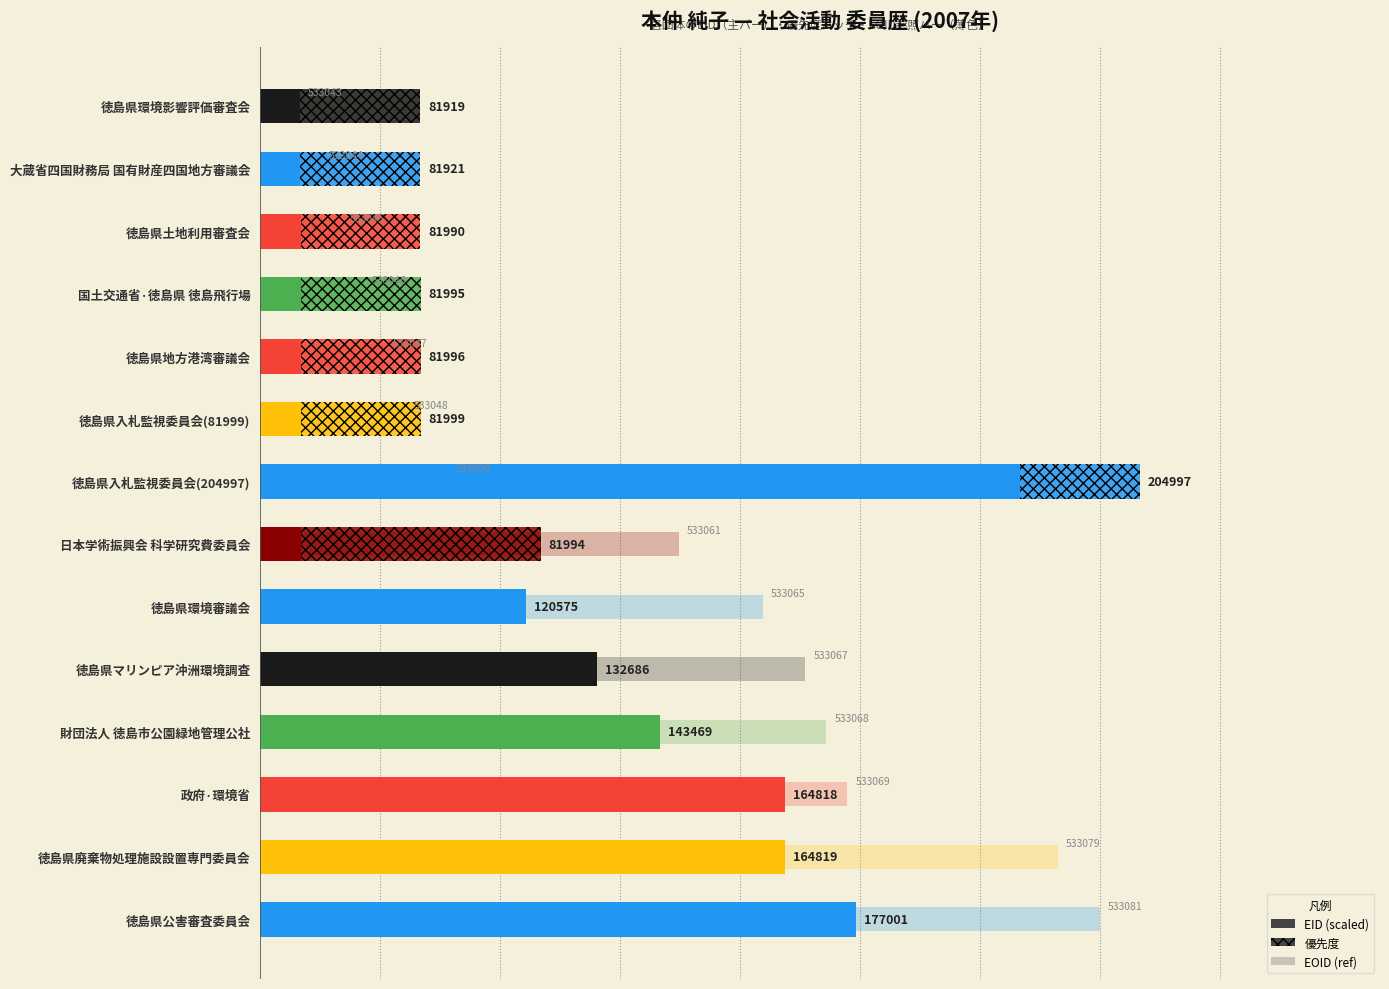

Which has a higher value, 徳島県環境影響評価審査会 or 徳島県土地利用審査会?

徳島県土地利用審査会